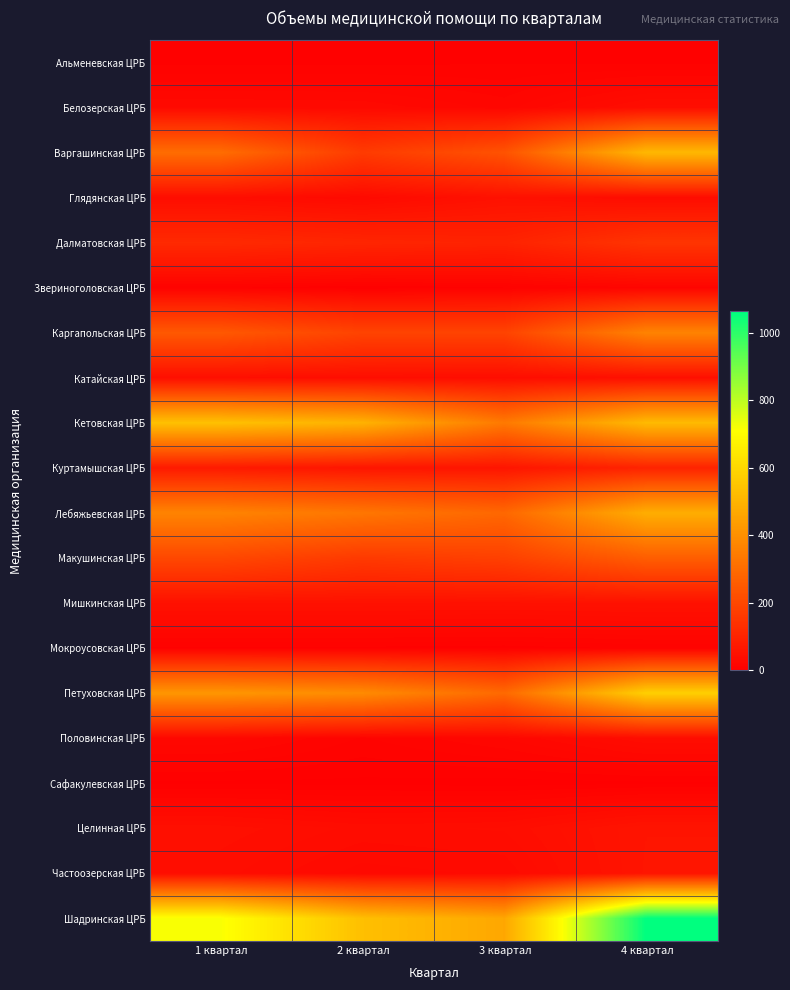

What is the difference between the highest and lowest values at 1 квартал?

714